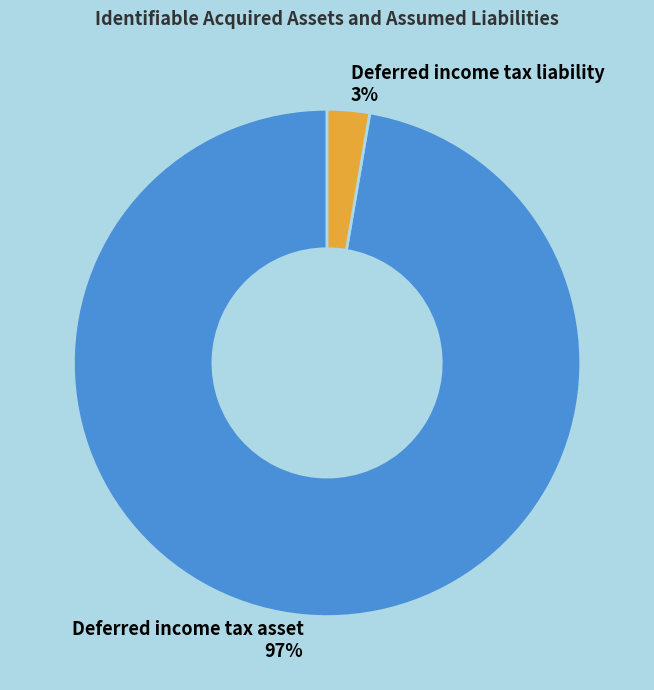

To the nearest percent, what portion does Deferred income tax liability represent?

3%